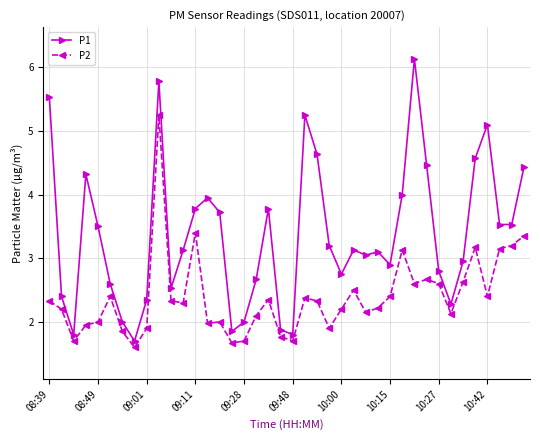

Rank the series by their average value, from highest to lowest.

P1, P2